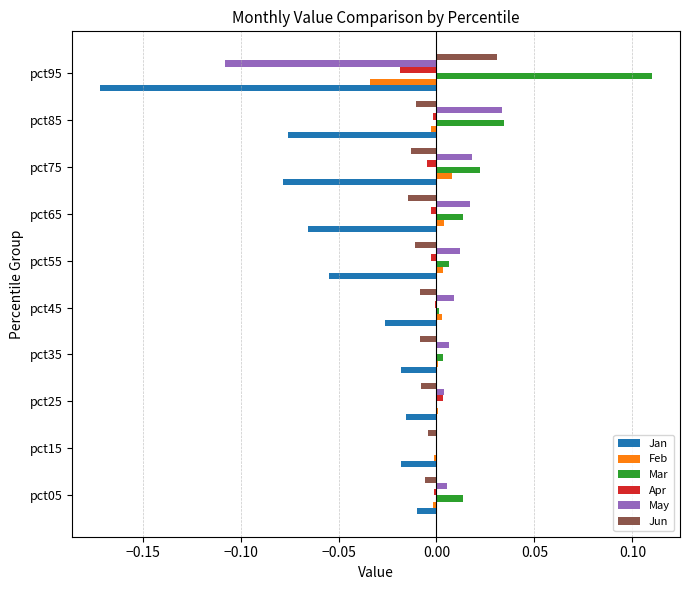

True or false: Apr has a value of -0.0 at pct45.

True